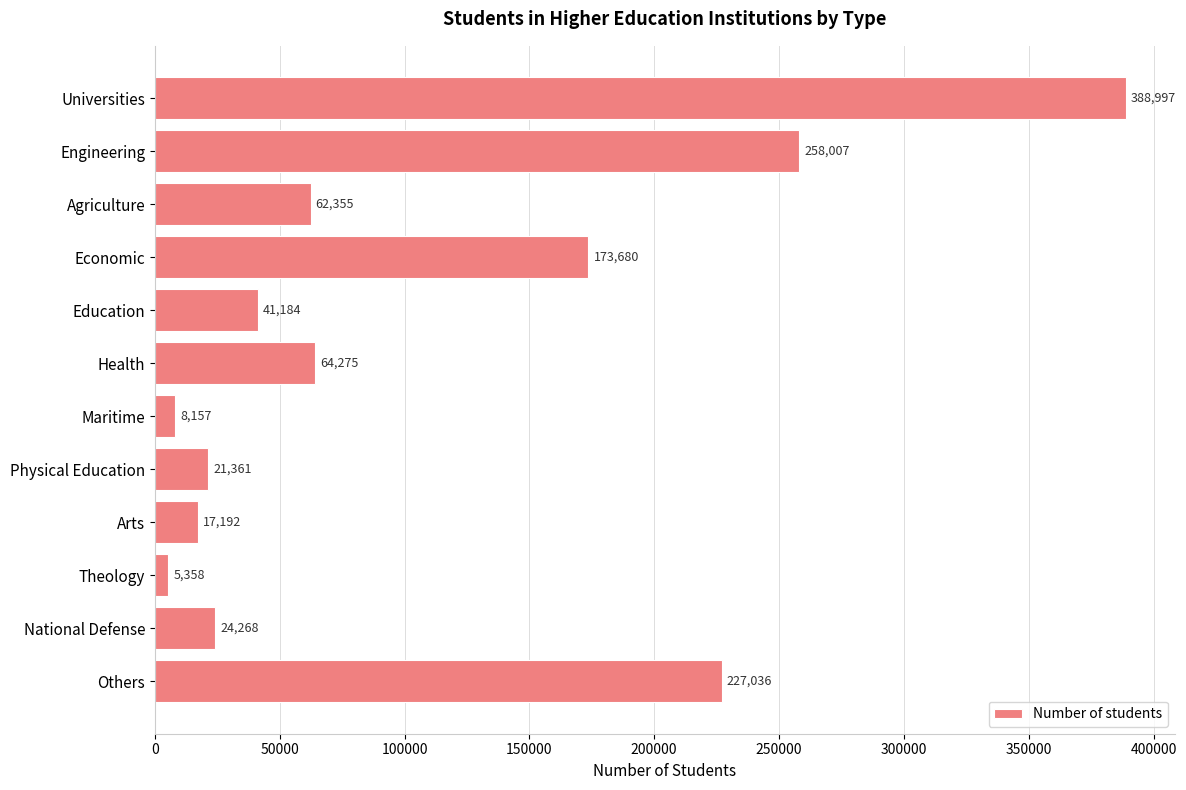

Count the number of data series in this chart.

1